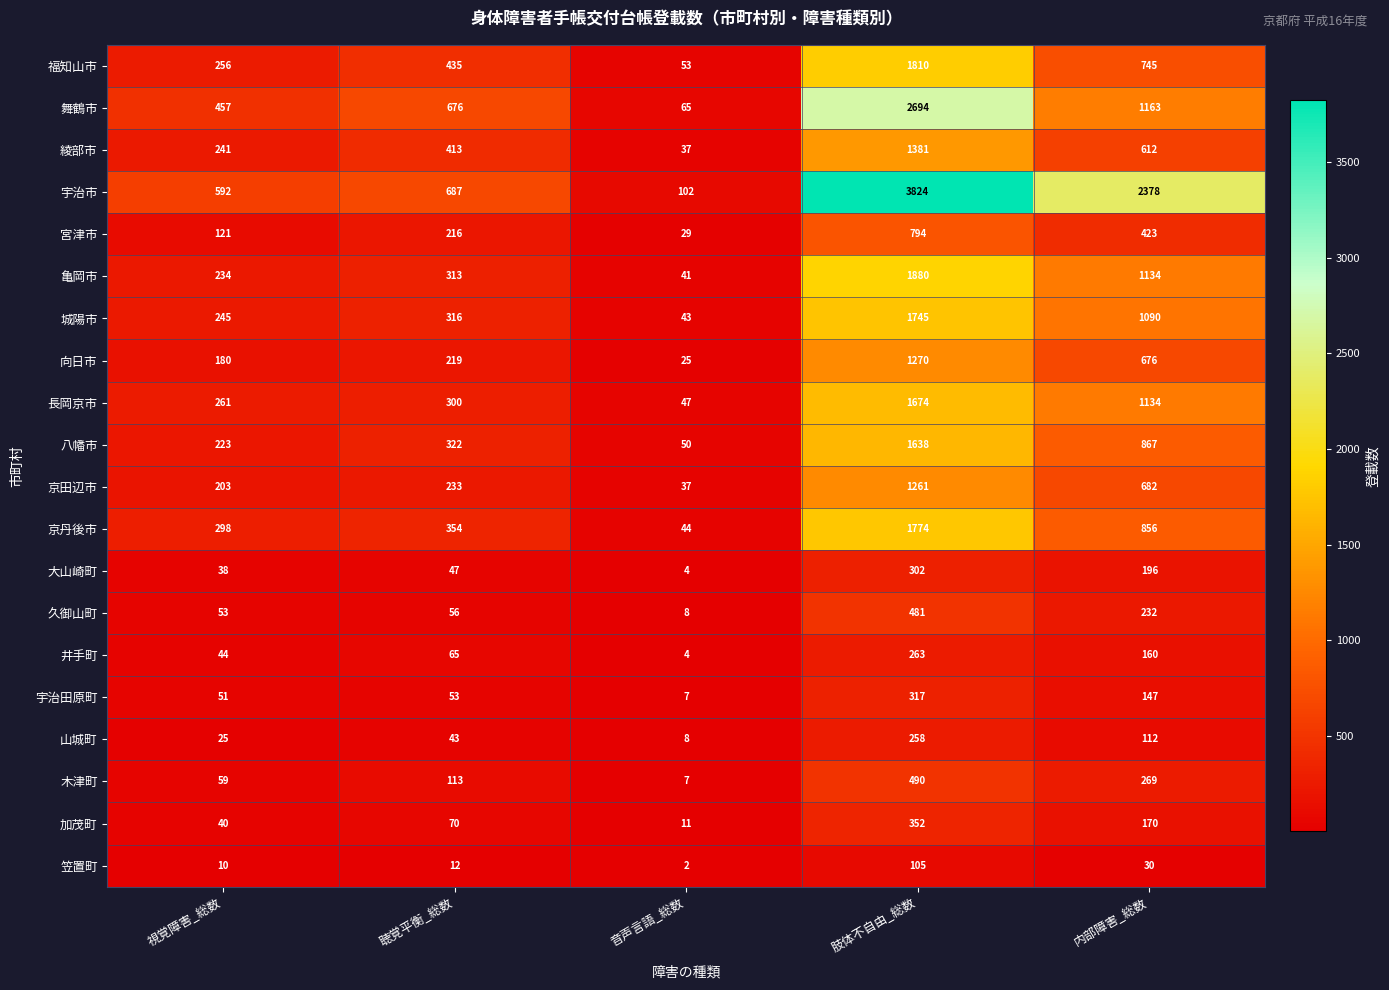

Which series changed the most between 音声言語_総数 and 肢体不自由_総数?

宇治市